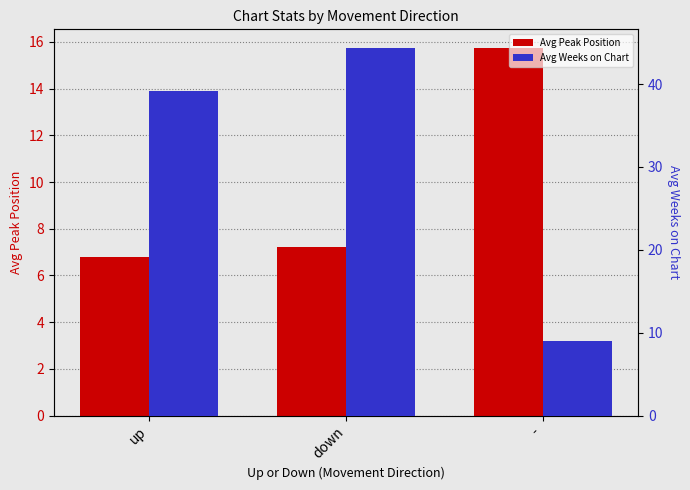

How many groups of bars are there?

3